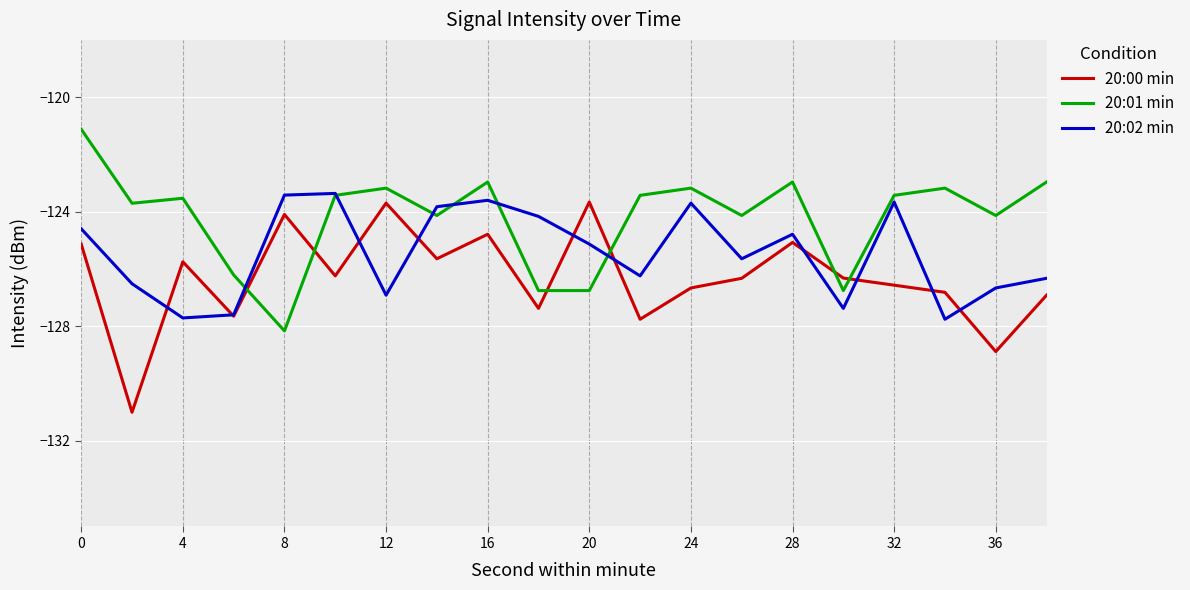

Which series has the largest total across all categories?

20:01 min